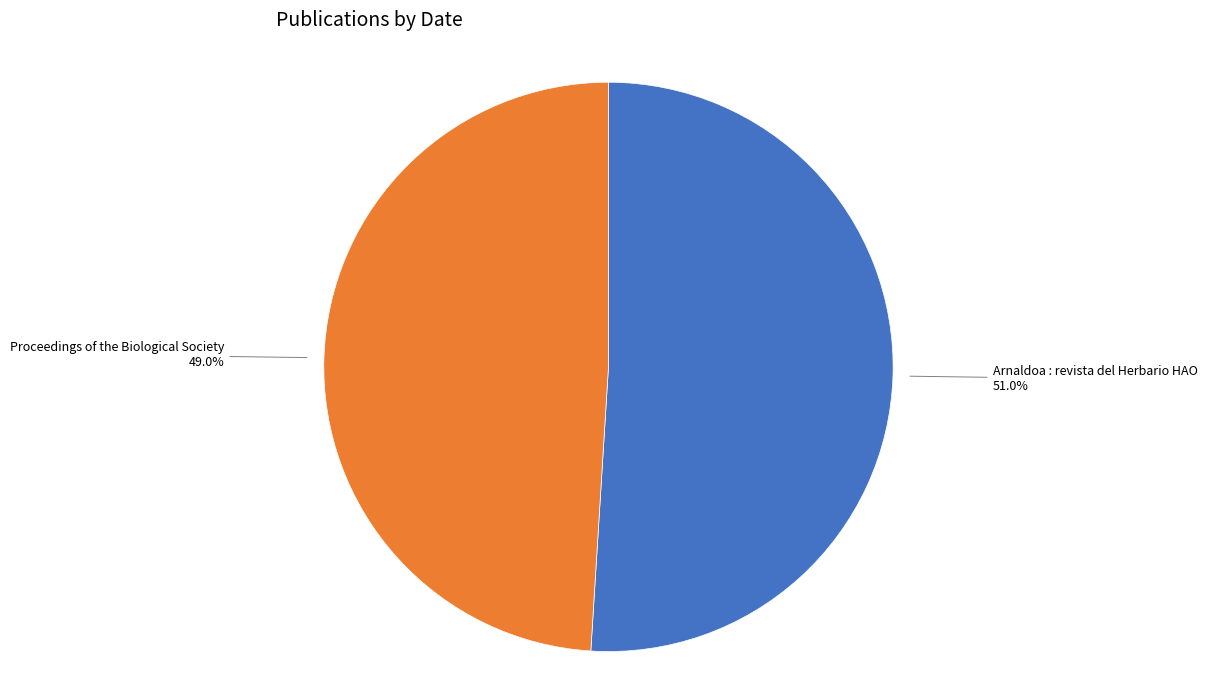

Is there any slice that represents more than half of the pie?

Yes